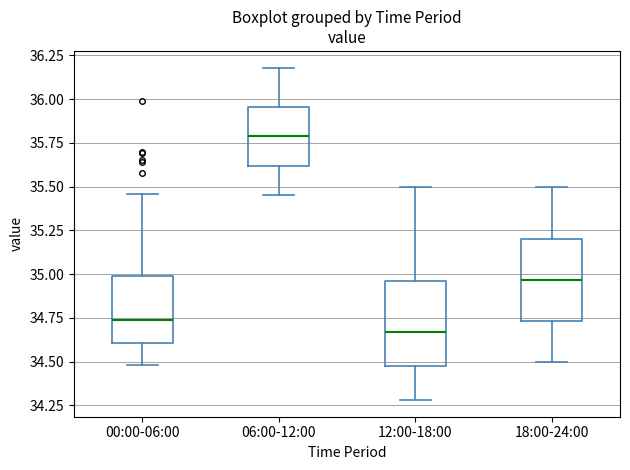

Reading left to right, transcribe this box plot: for each box, give where its median line is, the range the box spans, and where its two whiskers end, as read against the y-axis. The values are not printed on the chart, so give them approximately, as read against the axis.

00:00-06:00: median 34.75, box 34.60 to 35.00, whiskers 34.50 to 35.45
06:00-12:00: median 35.80, box 35.60 to 35.95, whiskers 35.45 to 36.20
12:00-18:00: median 34.65, box 34.50 to 34.95, whiskers 34.30 to 35.50
18:00-24:00: median 34.95, box 34.75 to 35.20, whiskers 34.50 to 35.50